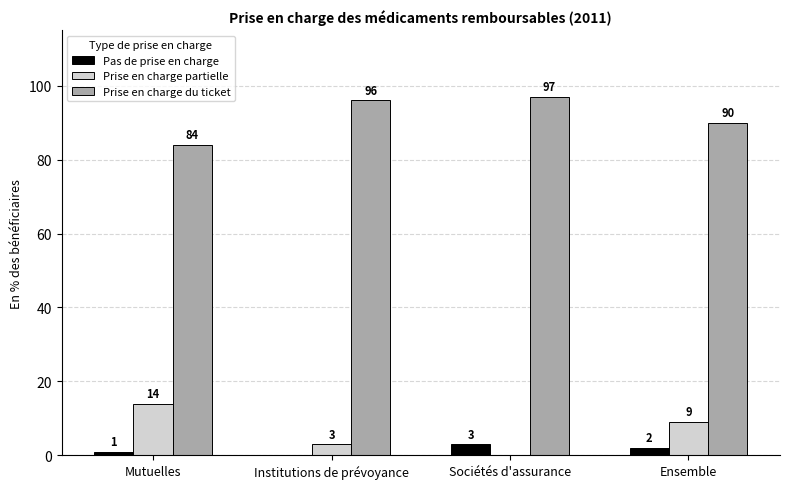

True or false: Prise en charge du ticket has a value of 56 at Mutuelles.

False